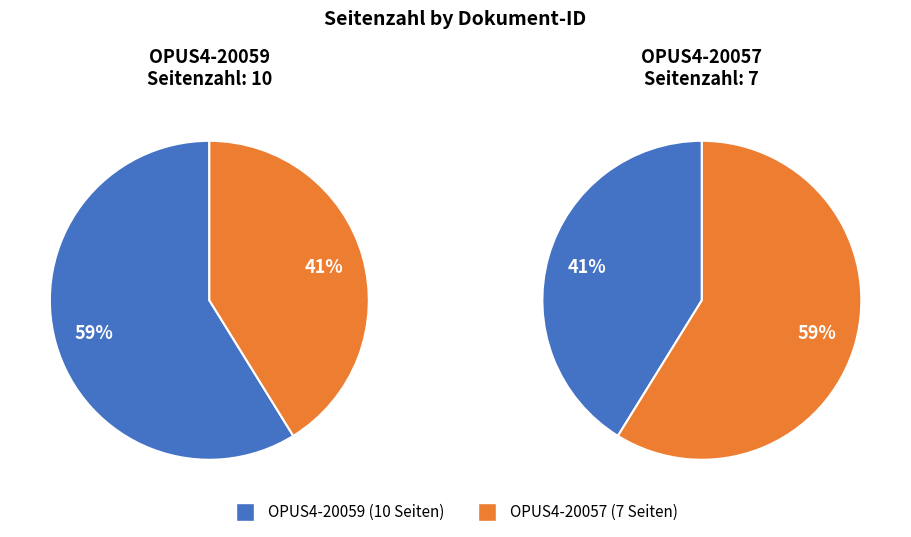

How many slices are in this pie chart?

2